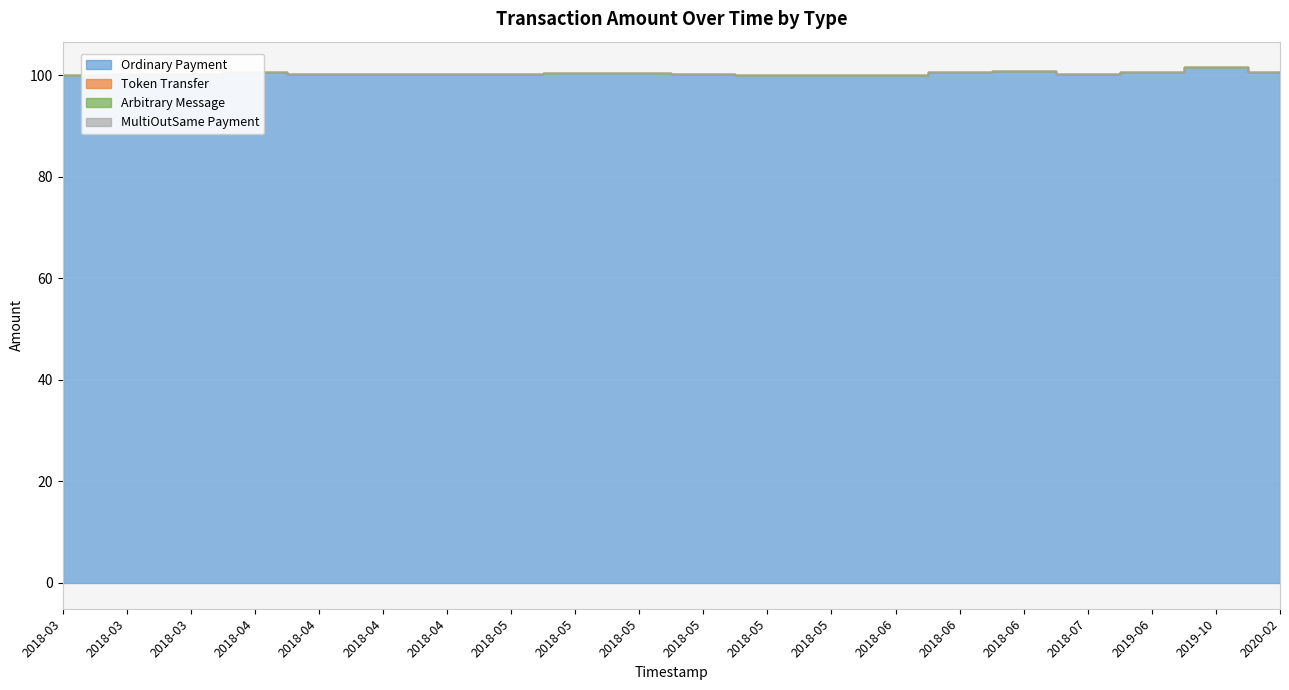

Which series has the largest total across all categories?

Ordinary Payment